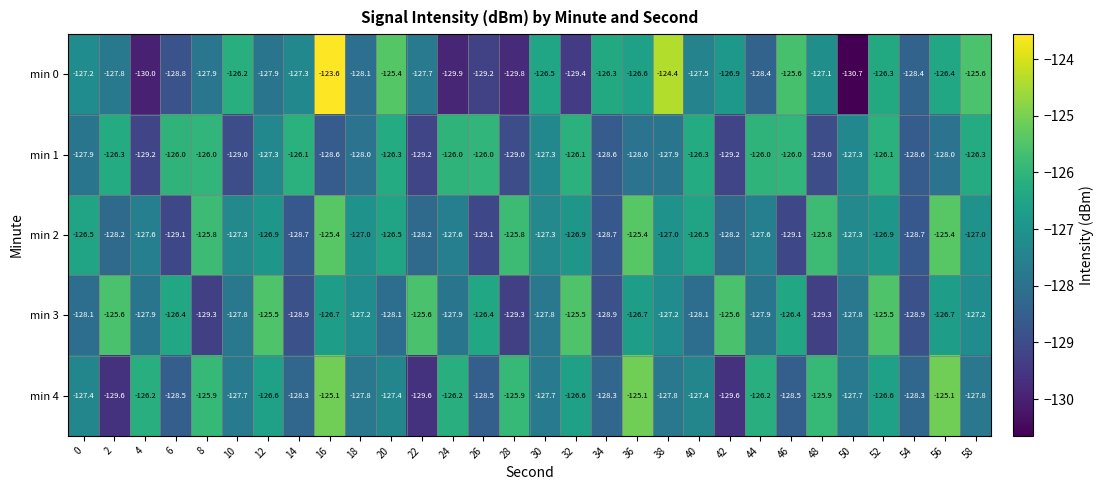

What is the sum of all min 0 values?

-3822.9